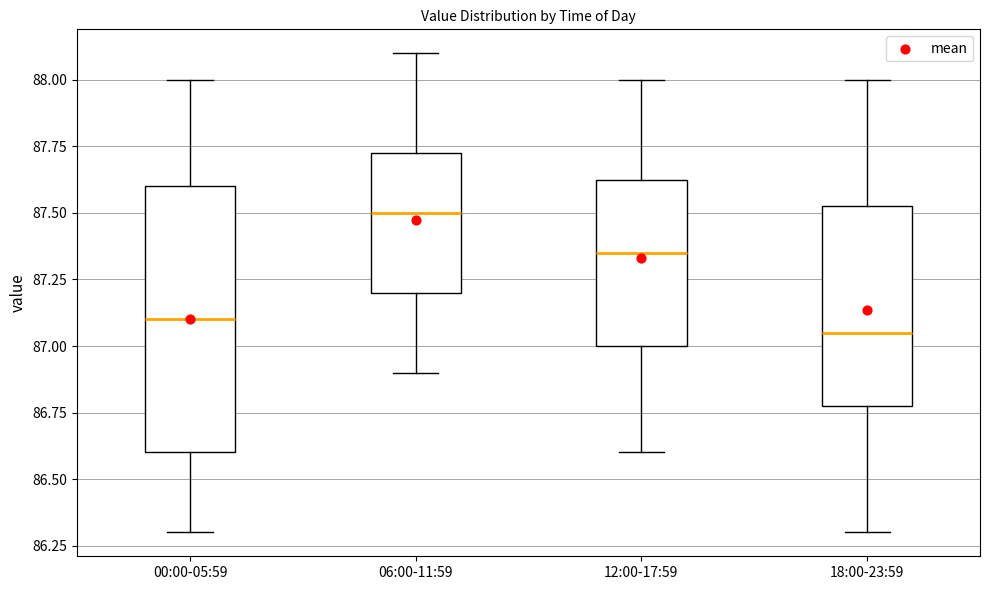

Where does the upper whisker of the box for 18:00-23:59 end on the y-axis? The values are not printed on the chart, so give them approximately, as read against the axis.

88.00